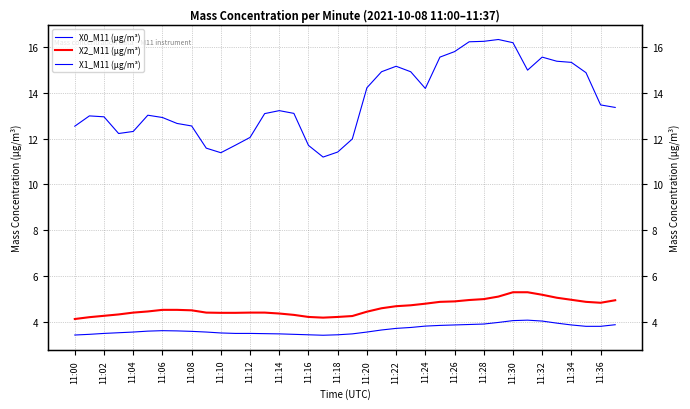

What is the total value across all series at 11:20?

22.2